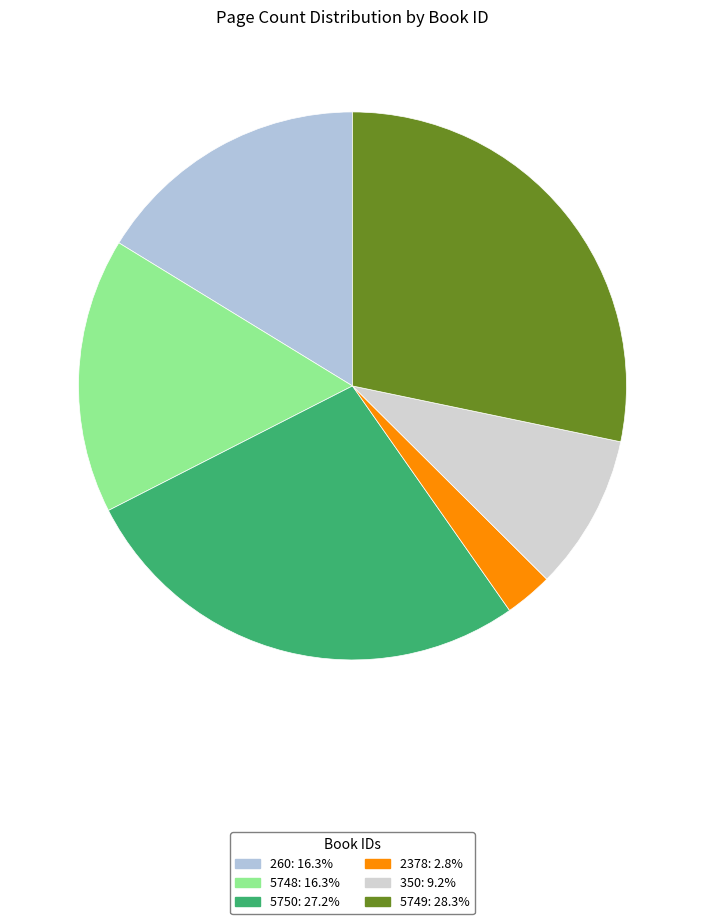

How many slices are in this pie chart?

6